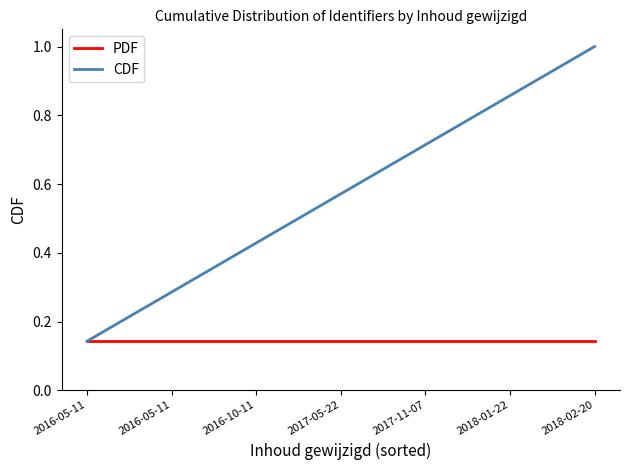

True or false: CDF and PDF intersect in this chart.

False